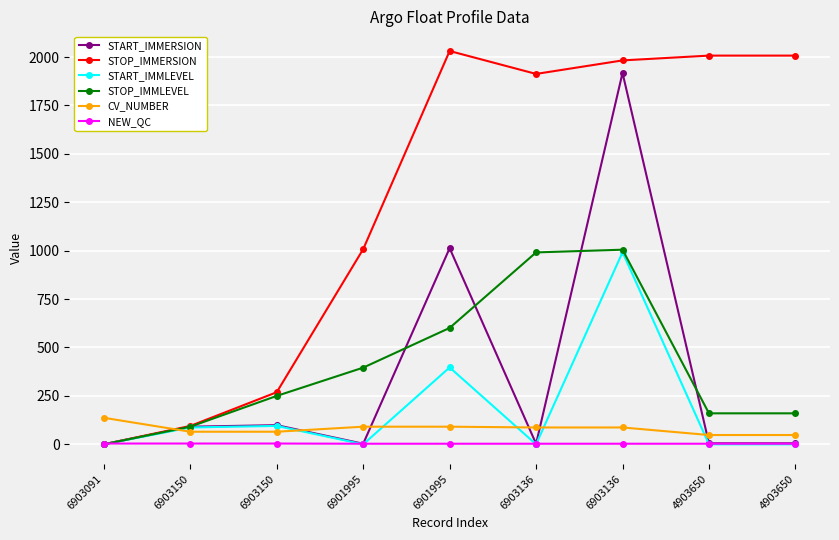

How many data points in START_IMMLEVEL are above 0?

4